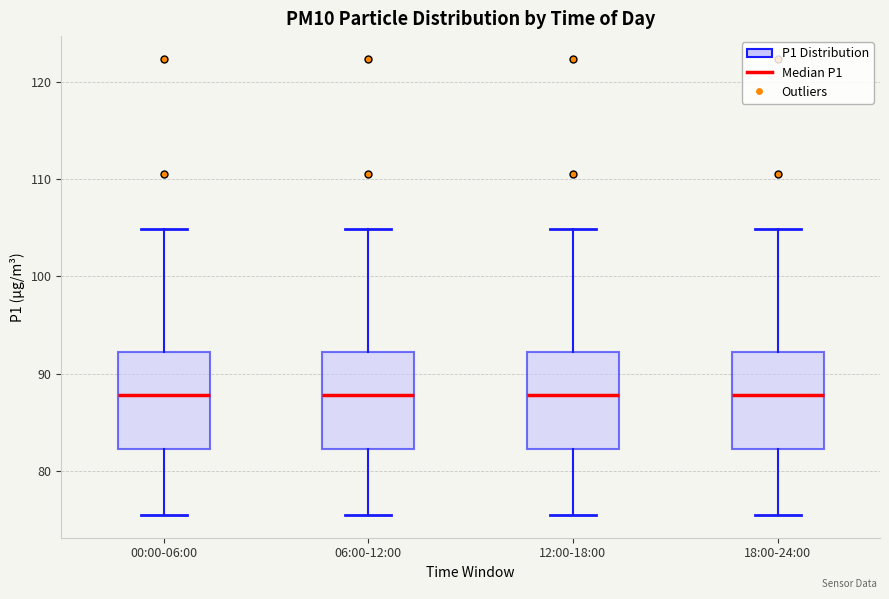

Reading left to right, read every box against the y-axis: the position of its median line, the range the box covers, and the ends of its whiskers. The values are not printed on the chart, so give them approximately, as read against the axis.

00:00-06:00: median 88, box 82 to 92, whiskers 75 to 105
06:00-12:00: median 88, box 82 to 92, whiskers 75 to 105
12:00-18:00: median 88, box 82 to 92, whiskers 75 to 105
18:00-24:00: median 88, box 82 to 92, whiskers 75 to 105